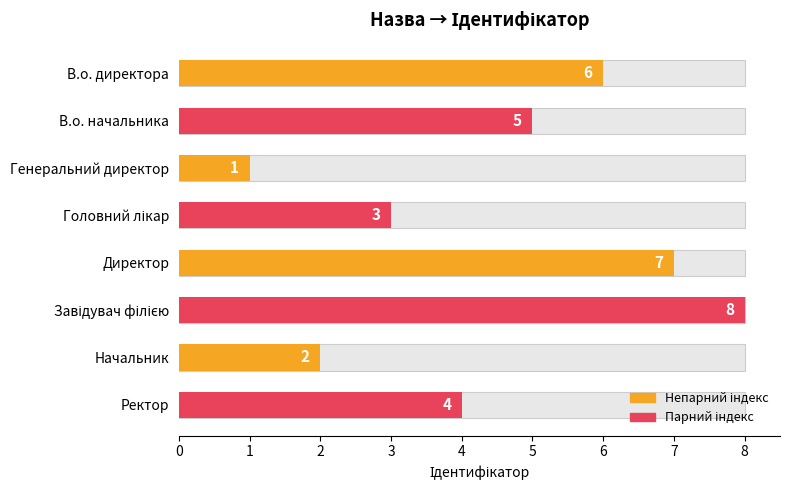

Is it true that the value at Завідувач філією is 5?

False